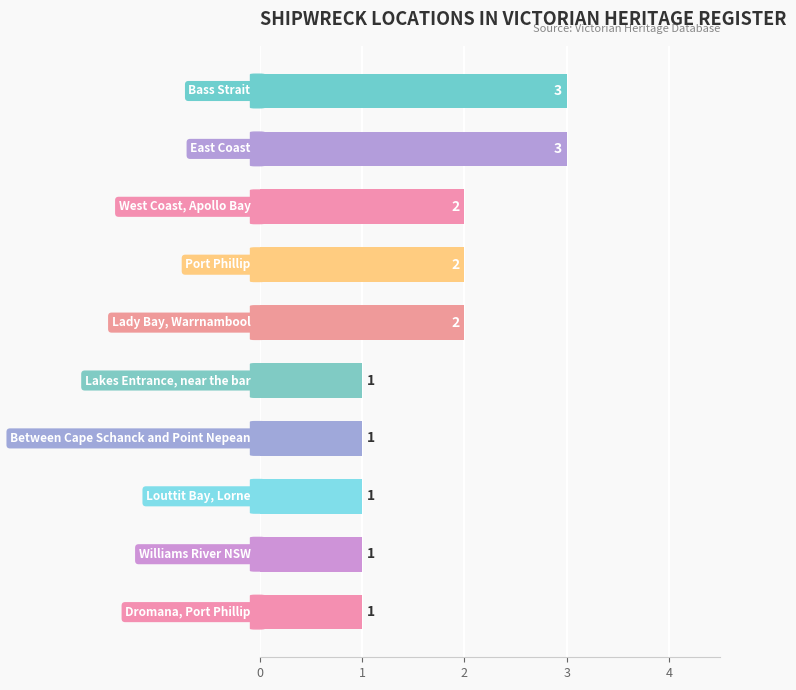

How many data points does each series have?

10